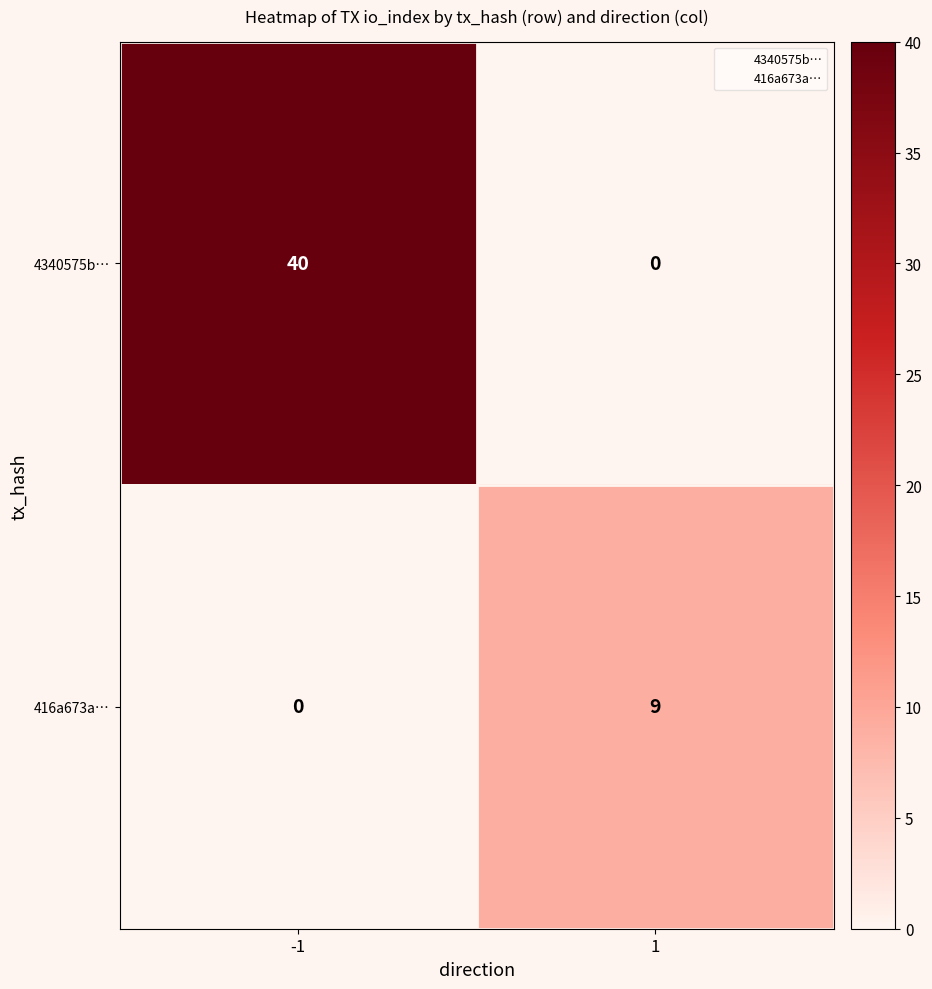

What is the sum of all 4340575b… values?

40